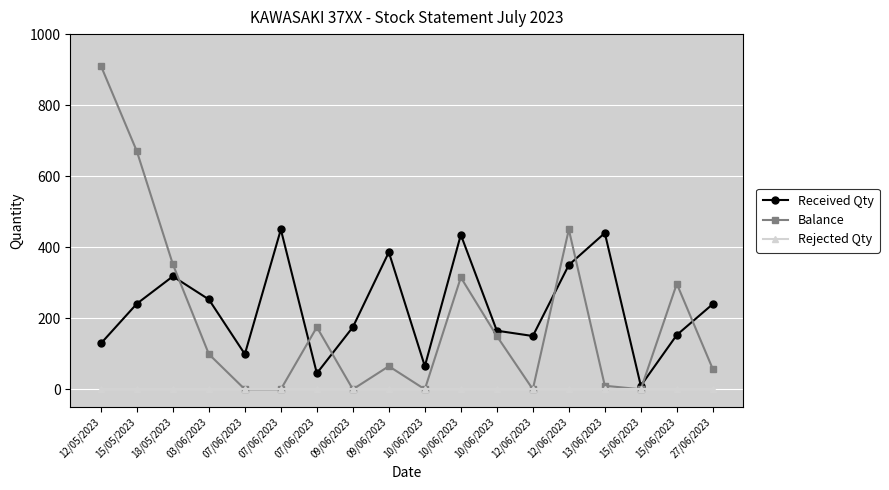

True or false: Balance and Rejected Qty intersect in this chart.

False